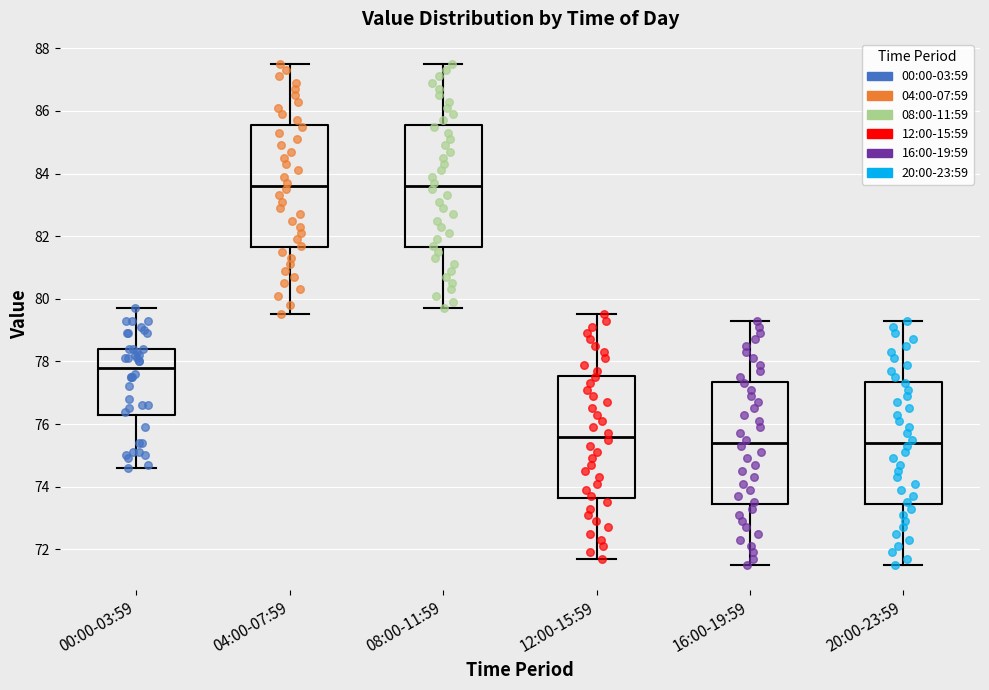

Reading left to right, transcribe this box plot: for each box, give where its median line is, the range the box spans, and where its two whiskers end, as read against the y-axis. The values are not printed on the chart, so give them approximately, as read against the axis.

00:00-03:59: median 77.8, box 76.2 to 78.4, whiskers 74.6 to 79.8
04:00-07:59: median 83.6, box 81.6 to 85.6, whiskers 79.6 to 87.6
08:00-11:59: median 83.6, box 81.6 to 85.6, whiskers 79.8 to 87.6
12:00-15:59: median 75.6, box 73.6 to 77.6, whiskers 71.8 to 79.6
16:00-19:59: median 75.4, box 73.4 to 77.4, whiskers 71.6 to 79.4
20:00-23:59: median 75.4, box 73.4 to 77.4, whiskers 71.6 to 79.4